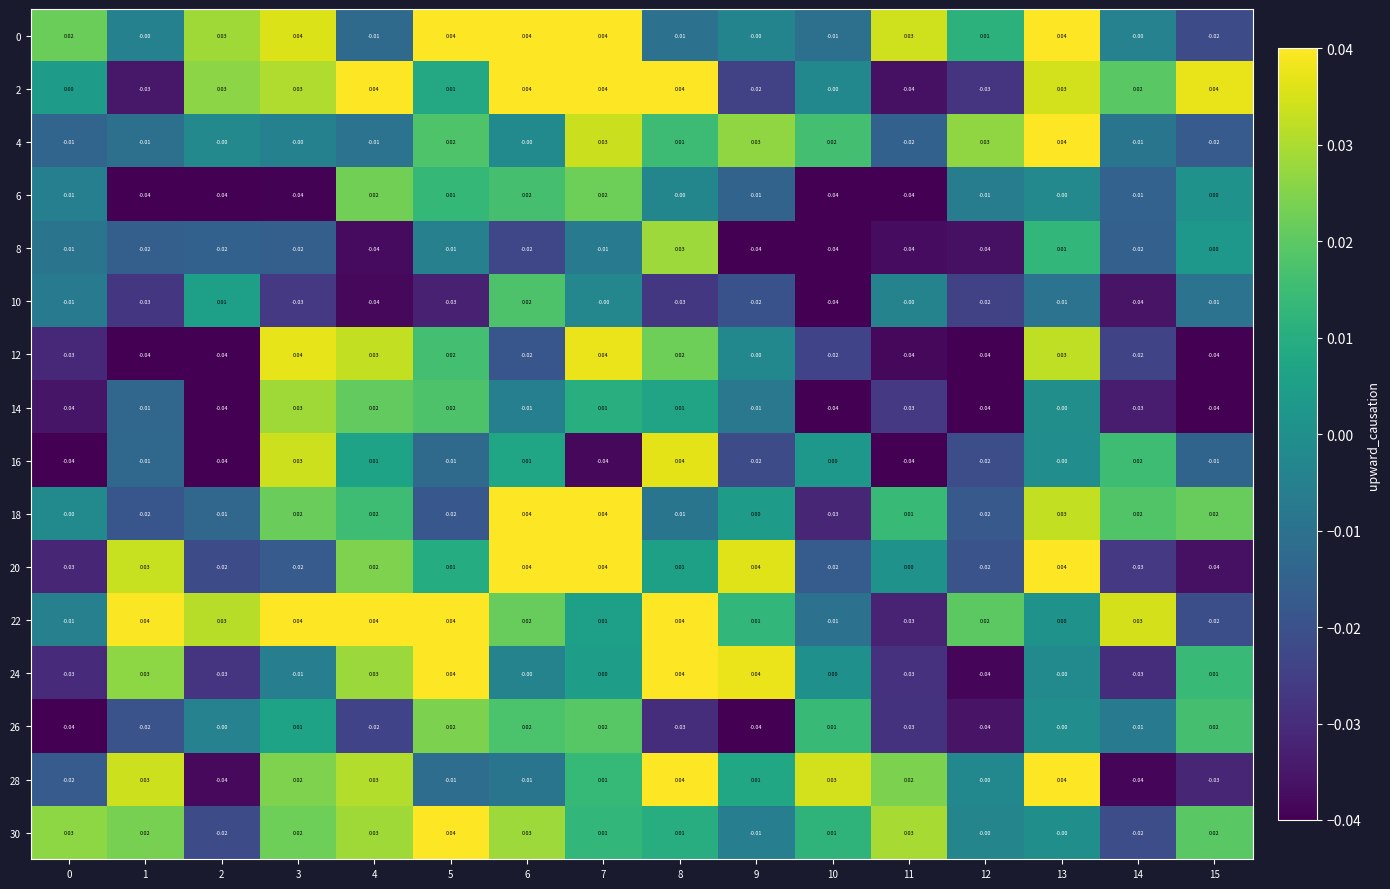

Is the value of 0 at 7 greater than the value of 8 at 14?

Yes